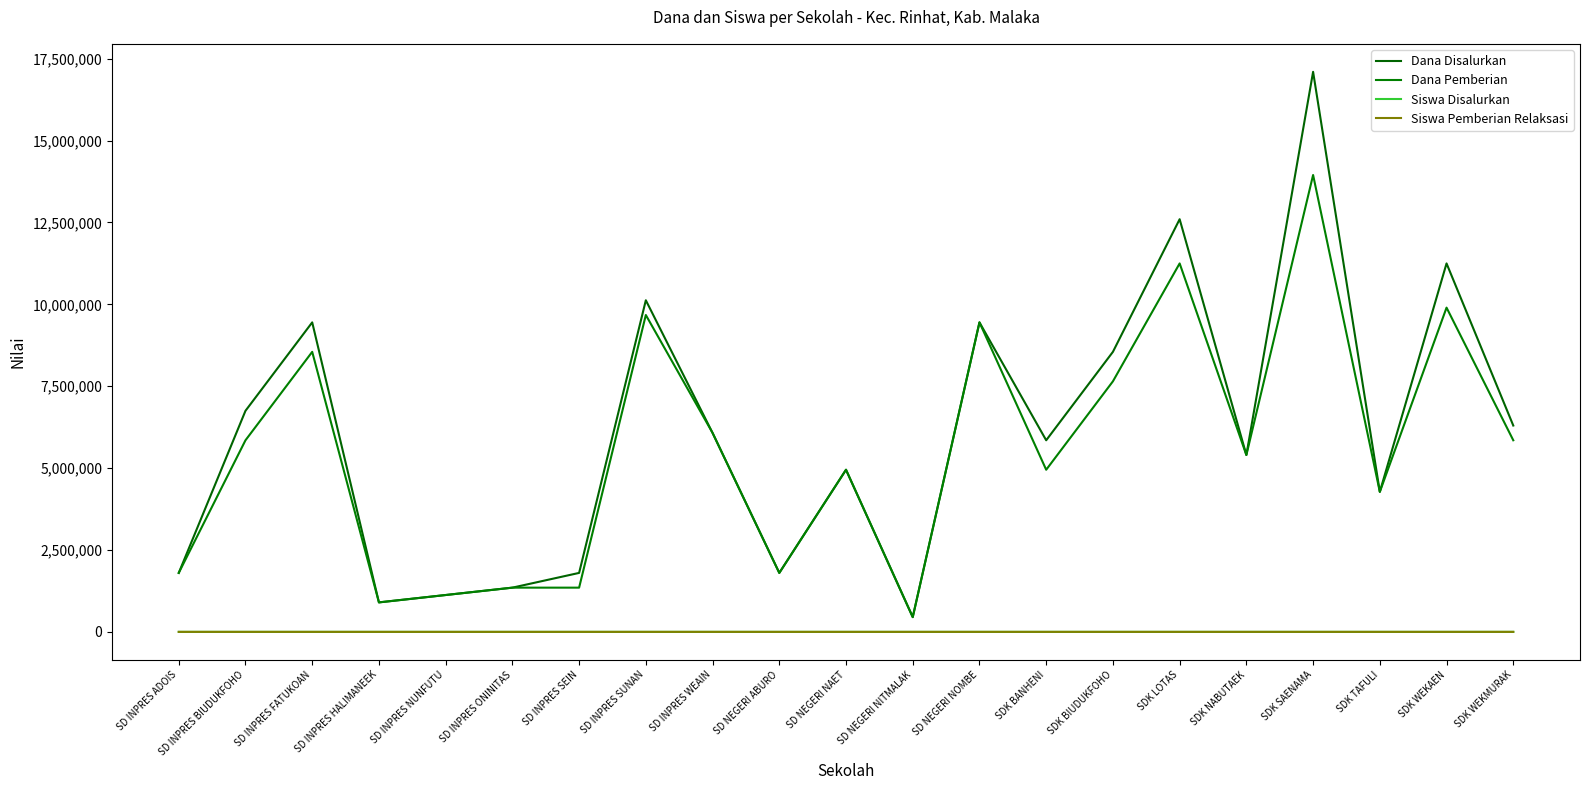

At which label is Siswa Disalurkan closest to 21?

SDK BIUDUKFOHO